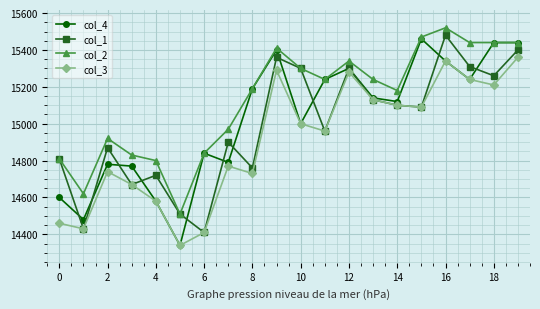

Rank the series by their average value, from lowest to highest.

col_3, col_1, col_4, col_2